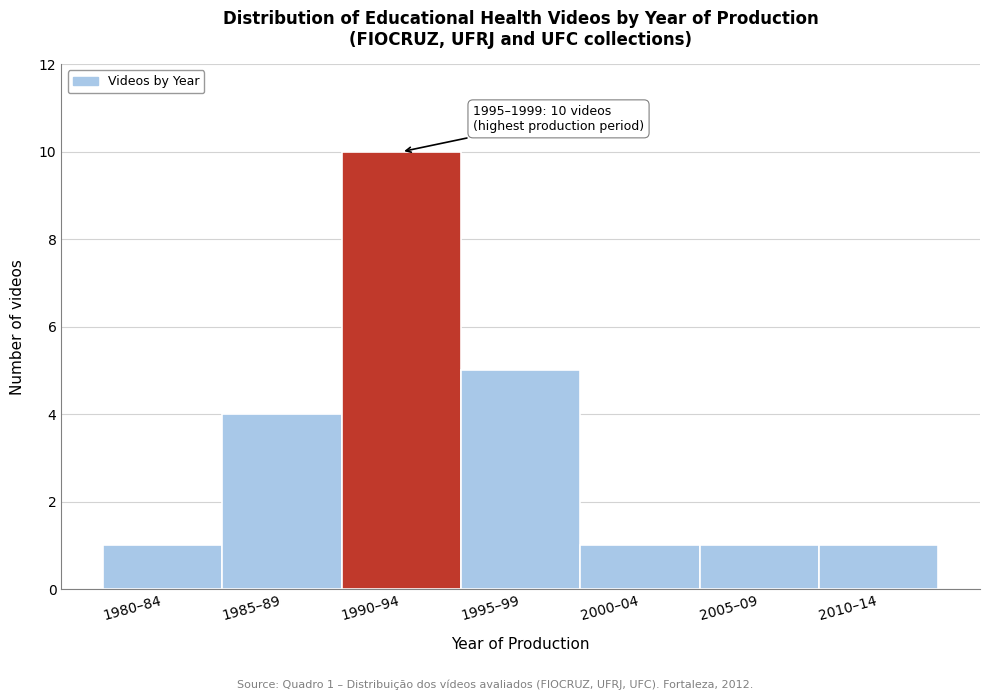

Reading right to left, what are all the values shown in this chart?

1	1	1	5	10	4	1